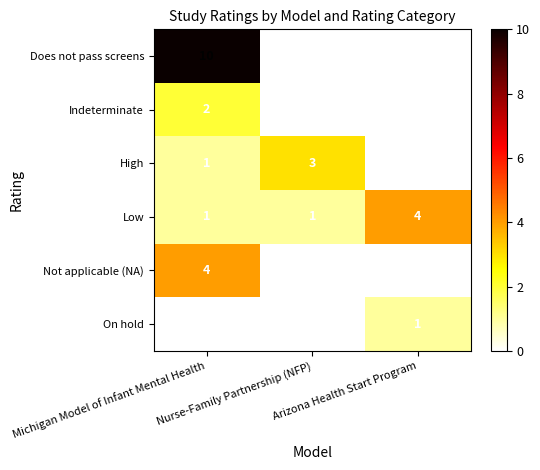

Count the Does not pass screens values in the range 0 to 10.

3